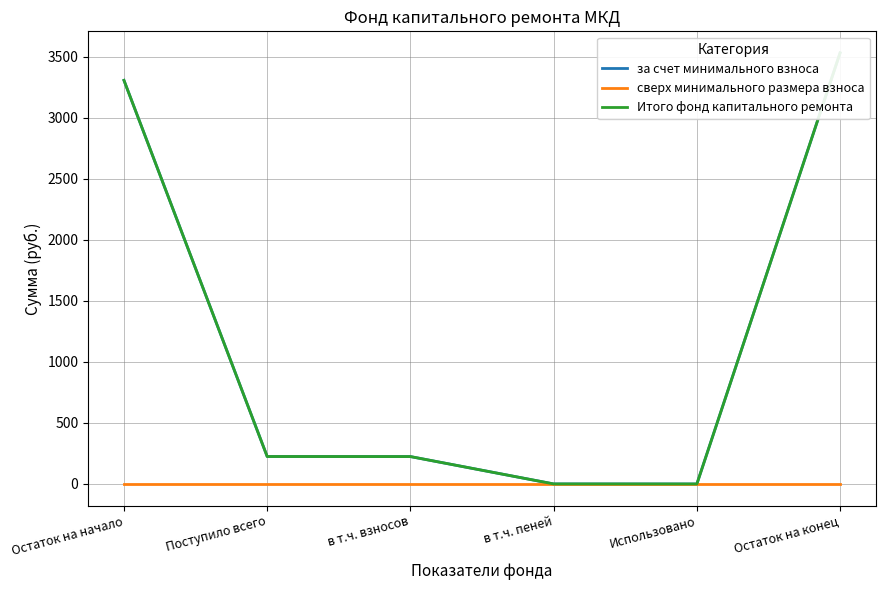

Which series has the widest spread of values?

за счет минимального взноса